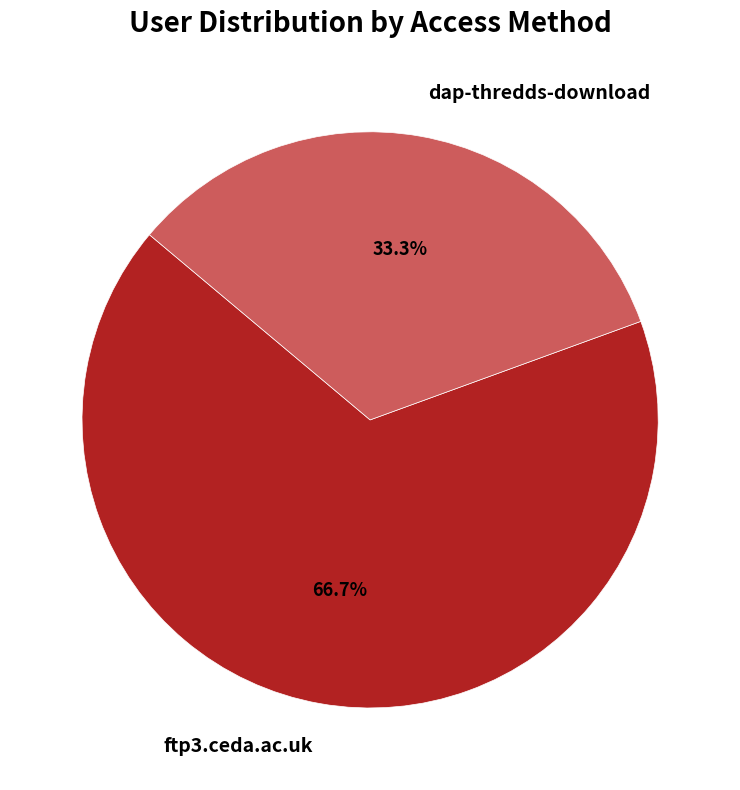

Count the number of slices in the pie.

2